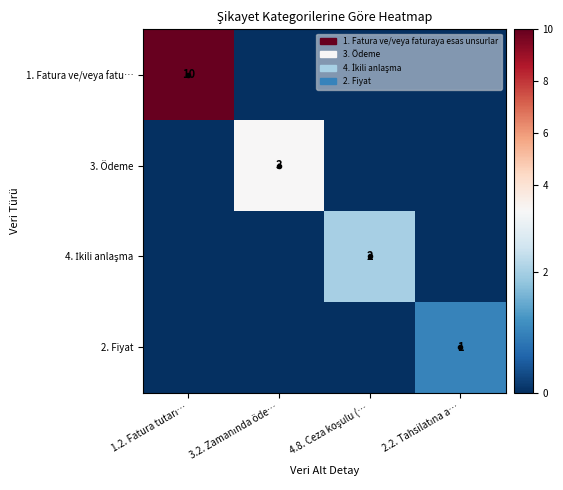

List the series in order of their peak value, lowest first.

2. Fiyat, 4. İkili anlaşma, 3. Ödeme, 1. Fatura ve/veya fatu…